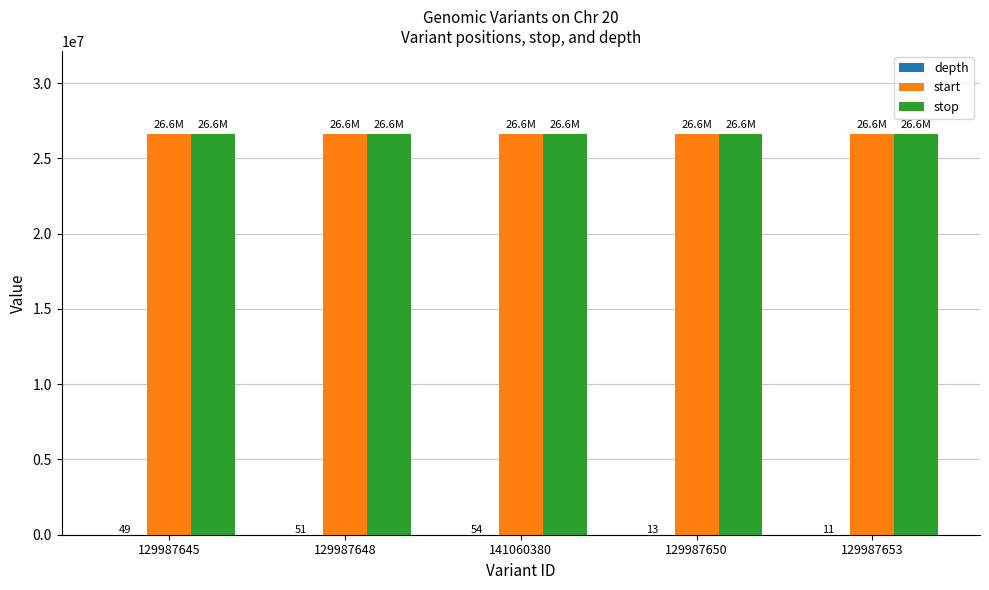

What is the maximum value for stop?

26609714